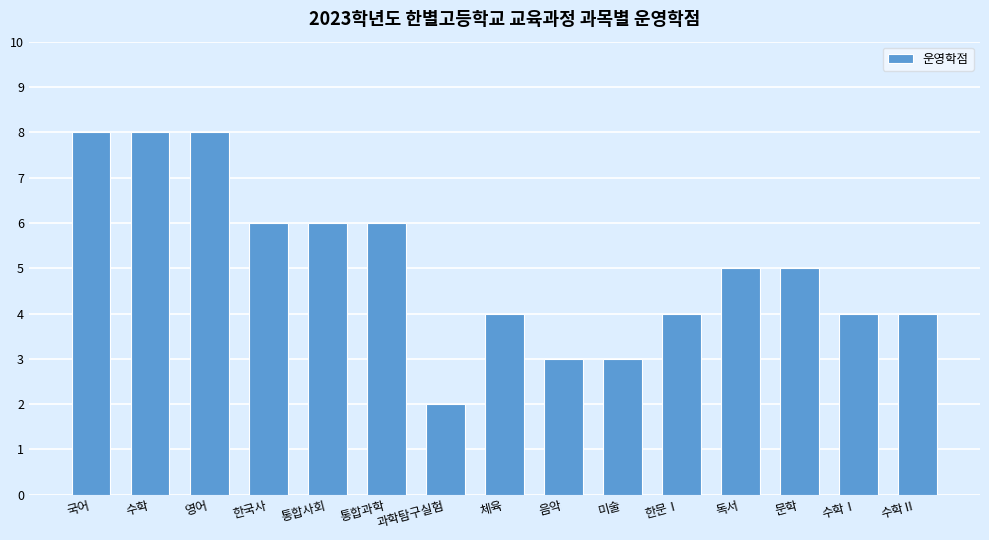

What is the difference between the values at 독서 and 체육?

1